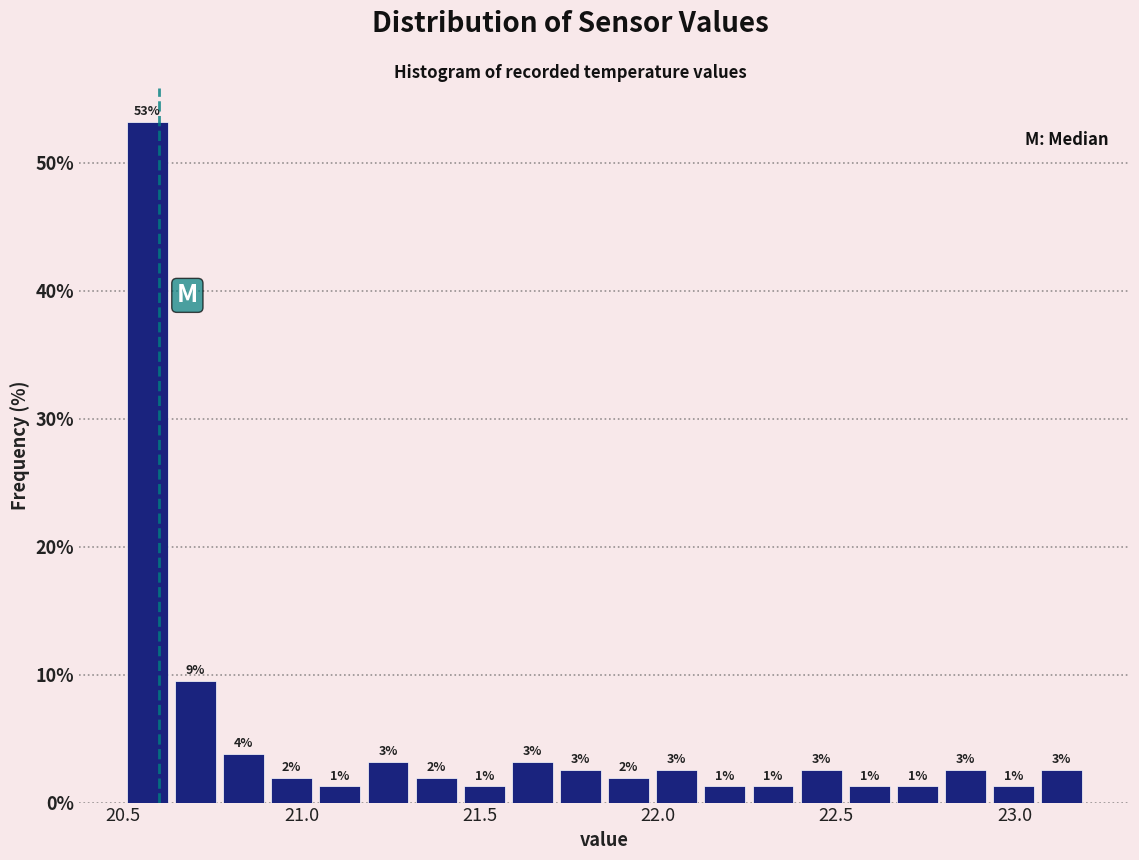

Around what value on the x-axis is the tallest bar? Give the approximate position of its centre, as read against the axis.

20.55